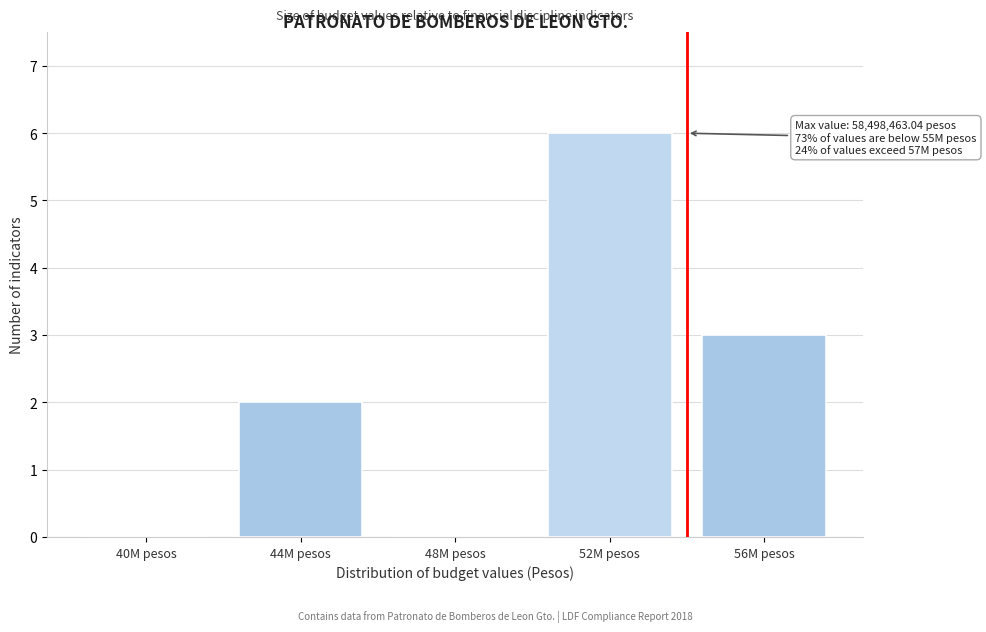

Reading left to right, what are all the values shown in this chart?

40M pesos=0	44M pesos=2	48M pesos=0	52M pesos=6	56M pesos=3